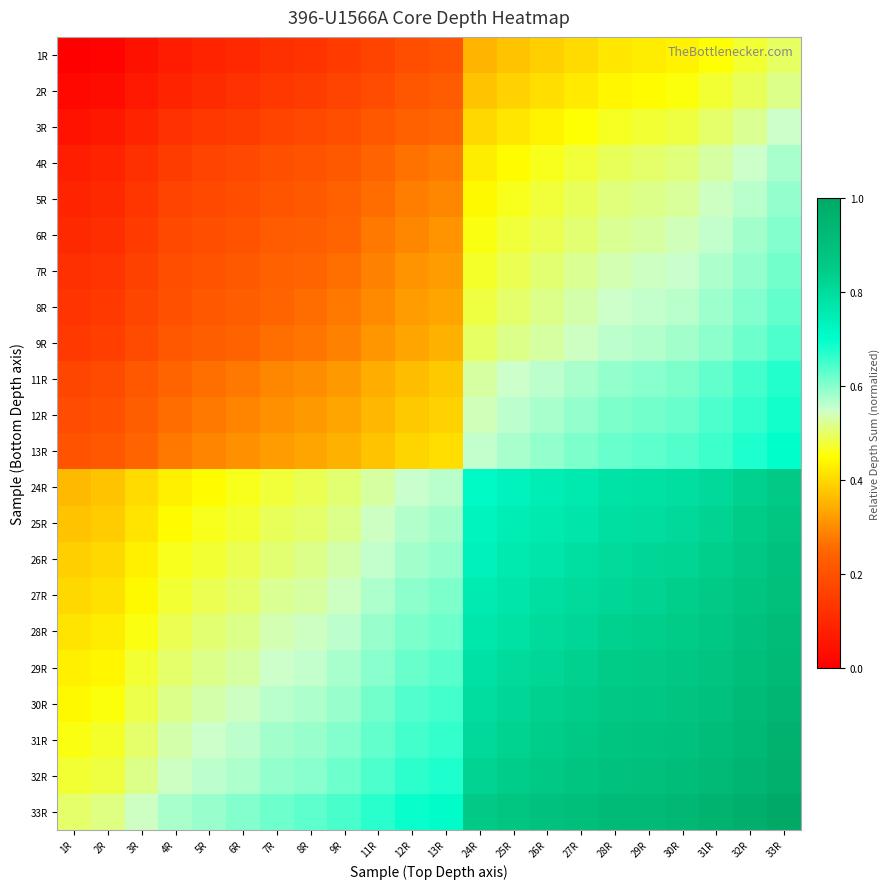

Reading right to left, list all the values displayed in this chart.

1R: 33R=0.5	32R=0.5	31R=0.5	30R=0.4	29R=0.4	28R=0.4	27R=0.4	26R=0.4	25R=0.4	24R=0.4	13R=0.2	12R=0.2	11R=0.2	9R=0.1	8R=0.1	7R=0.1	6R=0.1	5R=0.1	4R=0.1	3R=0.0	2R=0.0	1R=0.0
2R: 33R=0.5	32R=0.5	31R=0.5	30R=0.5	29R=0.4	28R=0.4	27R=0.4	26R=0.4	25R=0.4	24R=0.4	13R=0.2	12R=0.2	11R=0.2	9R=0.2	8R=0.1	7R=0.1	6R=0.1	5R=0.1	4R=0.1	3R=0.1	2R=0.0	1R=0.0
3R: 33R=0.5	32R=0.5	31R=0.5	30R=0.5	29R=0.5	28R=0.5	27R=0.5	26R=0.4	25R=0.4	24R=0.4	13R=0.3	12R=0.2	11R=0.2	9R=0.2	8R=0.2	7R=0.2	6R=0.1	5R=0.1	4R=0.1	3R=0.1	2R=0.1	1R=0.0
4R: 33R=0.6	32R=0.6	31R=0.5	30R=0.5	29R=0.5	28R=0.5	27R=0.5	26R=0.5	25R=0.4	24R=0.4	13R=0.3	12R=0.3	11R=0.2	9R=0.2	8R=0.2	7R=0.2	6R=0.2	5R=0.2	4R=0.1	3R=0.1	2R=0.1	1R=0.1
5R: 33R=0.6	32R=0.6	31R=0.5	30R=0.5	29R=0.5	28R=0.5	27R=0.5	26R=0.5	25R=0.5	24R=0.4	13R=0.3	12R=0.3	11R=0.3	9R=0.2	8R=0.2	7R=0.2	6R=0.2	5R=0.2	4R=0.2	3R=0.1	2R=0.1	1R=0.1
6R: 33R=0.6	32R=0.6	31R=0.6	30R=0.5	29R=0.5	28R=0.5	27R=0.5	26R=0.5	25R=0.5	24R=0.5	13R=0.3	12R=0.3	11R=0.3	9R=0.2	8R=0.2	7R=0.2	6R=0.2	5R=0.2	4R=0.2	3R=0.1	2R=0.1	1R=0.1
7R: 33R=0.6	32R=0.6	31R=0.6	30R=0.6	29R=0.5	28R=0.5	27R=0.5	26R=0.5	25R=0.5	24R=0.5	13R=0.3	12R=0.3	11R=0.3	9R=0.3	8R=0.2	7R=0.2	6R=0.2	5R=0.2	4R=0.2	3R=0.2	2R=0.1	1R=0.1
8R: 33R=0.6	32R=0.6	31R=0.6	30R=0.6	29R=0.6	28R=0.5	27R=0.5	26R=0.5	25R=0.5	24R=0.5	13R=0.3	12R=0.3	11R=0.3	9R=0.3	8R=0.3	7R=0.2	6R=0.2	5R=0.2	4R=0.2	3R=0.2	2R=0.1	1R=0.1
9R: 33R=0.6	32R=0.6	31R=0.6	30R=0.6	29R=0.6	28R=0.6	27R=0.5	26R=0.5	25R=0.5	24R=0.5	13R=0.3	12R=0.3	11R=0.3	9R=0.3	8R=0.3	7R=0.3	6R=0.2	5R=0.2	4R=0.2	3R=0.2	2R=0.2	1R=0.1
11R: 33R=0.7	32R=0.6	31R=0.6	30R=0.6	29R=0.6	28R=0.6	27R=0.6	26R=0.6	25R=0.5	24R=0.5	13R=0.4	12R=0.4	11R=0.3	9R=0.3	8R=0.3	7R=0.3	6R=0.3	5R=0.3	4R=0.2	3R=0.2	2R=0.2	1R=0.2
12R: 33R=0.7	32R=0.7	31R=0.6	30R=0.6	29R=0.6	28R=0.6	27R=0.6	26R=0.6	25R=0.6	24R=0.5	13R=0.4	12R=0.4	11R=0.4	9R=0.3	8R=0.3	7R=0.3	6R=0.3	5R=0.3	4R=0.3	3R=0.2	2R=0.2	1R=0.2
13R: 33R=0.7	32R=0.7	31R=0.7	30R=0.6	29R=0.6	28R=0.6	27R=0.6	26R=0.6	25R=0.6	24R=0.6	13R=0.4	12R=0.4	11R=0.4	9R=0.3	8R=0.3	7R=0.3	6R=0.3	5R=0.3	4R=0.3	3R=0.2	2R=0.2	1R=0.2
24R: 33R=0.9	32R=0.8	31R=0.8	30R=0.8	29R=0.8	28R=0.8	27R=0.8	26R=0.7	25R=0.7	24R=0.7	13R=0.6	12R=0.6	11R=0.5	9R=0.5	8R=0.5	7R=0.5	6R=0.5	5R=0.4	4R=0.4	3R=0.4	2R=0.4	1R=0.4
25R: 33R=0.9	32R=0.8	31R=0.8	30R=0.8	29R=0.8	28R=0.8	27R=0.8	26R=0.8	25R=0.7	24R=0.7	13R=0.6	12R=0.6	11R=0.5	9R=0.5	8R=0.5	7R=0.5	6R=0.5	5R=0.5	4R=0.4	3R=0.4	2R=0.4	1R=0.4
26R: 33R=0.9	32R=0.9	31R=0.8	30R=0.8	29R=0.8	28R=0.8	27R=0.8	26R=0.8	25R=0.8	24R=0.7	13R=0.6	12R=0.6	11R=0.6	9R=0.5	8R=0.5	7R=0.5	6R=0.5	5R=0.5	4R=0.5	3R=0.4	2R=0.4	1R=0.4
27R: 33R=0.9	32R=0.9	31R=0.9	30R=0.8	29R=0.8	28R=0.8	27R=0.8	26R=0.8	25R=0.8	24R=0.8	13R=0.6	12R=0.6	11R=0.6	9R=0.5	8R=0.5	7R=0.5	6R=0.5	5R=0.5	4R=0.5	3R=0.4	2R=0.4	1R=0.4
28R: 33R=0.9	32R=0.9	31R=0.9	30R=0.9	29R=0.8	28R=0.8	27R=0.8	26R=0.8	25R=0.8	24R=0.8	13R=0.6	12R=0.6	11R=0.6	9R=0.6	8R=0.5	7R=0.5	6R=0.5	5R=0.5	4R=0.5	3R=0.5	2R=0.4	1R=0.4
29R: 33R=0.9	32R=0.9	31R=0.9	30R=0.9	29R=0.9	28R=0.8	27R=0.8	26R=0.8	25R=0.8	24R=0.8	13R=0.6	12R=0.6	11R=0.6	9R=0.6	8R=0.6	7R=0.5	6R=0.5	5R=0.5	4R=0.5	3R=0.5	2R=0.4	1R=0.4
30R: 33R=0.9	32R=0.9	31R=0.9	30R=0.9	29R=0.9	28R=0.9	27R=0.8	26R=0.8	25R=0.8	24R=0.8	13R=0.6	12R=0.6	11R=0.6	9R=0.6	8R=0.6	7R=0.6	6R=0.5	5R=0.5	4R=0.5	3R=0.5	2R=0.5	1R=0.4
31R: 33R=1.0	32R=0.9	31R=0.9	30R=0.9	29R=0.9	28R=0.9	27R=0.9	26R=0.8	25R=0.8	24R=0.8	13R=0.7	12R=0.7	11R=0.6	9R=0.6	8R=0.6	7R=0.6	6R=0.6	5R=0.5	4R=0.5	3R=0.5	2R=0.5	1R=0.5
32R: 33R=1.0	32R=0.9	31R=0.9	30R=0.9	29R=0.9	28R=0.9	27R=0.9	26R=0.9	25R=0.8	24R=0.8	13R=0.7	12R=0.7	11R=0.6	9R=0.6	8R=0.6	7R=0.6	6R=0.6	5R=0.6	4R=0.5	3R=0.5	2R=0.5	1R=0.5
33R: 33R=1.0	32R=1.0	31R=1.0	30R=0.9	29R=0.9	28R=0.9	27R=0.9	26R=0.9	25R=0.9	24R=0.9	13R=0.7	12R=0.7	11R=0.7	9R=0.6	8R=0.6	7R=0.6	6R=0.6	5R=0.6	4R=0.6	3R=0.5	2R=0.5	1R=0.5